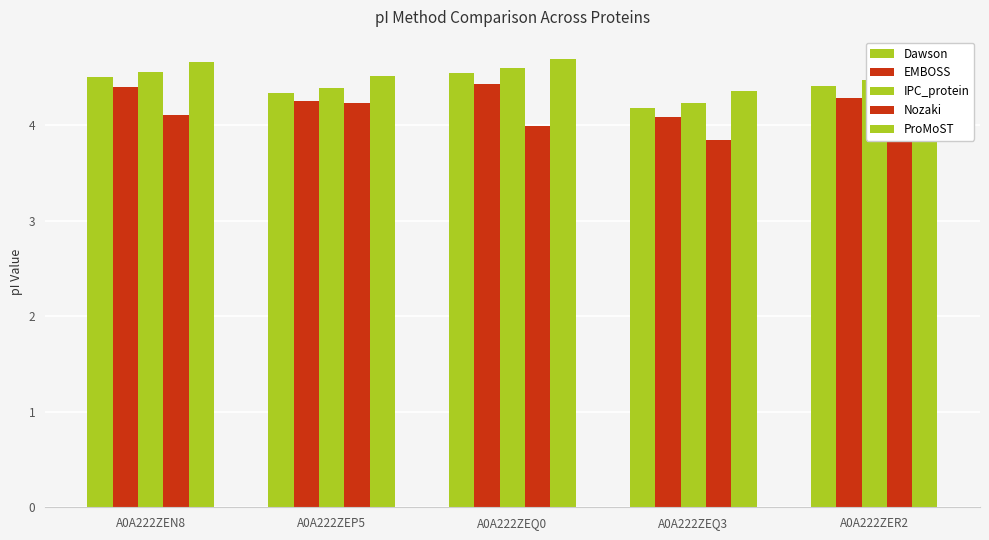

What is the label of the 3rd bar from the right?

A0A222ZEQ0